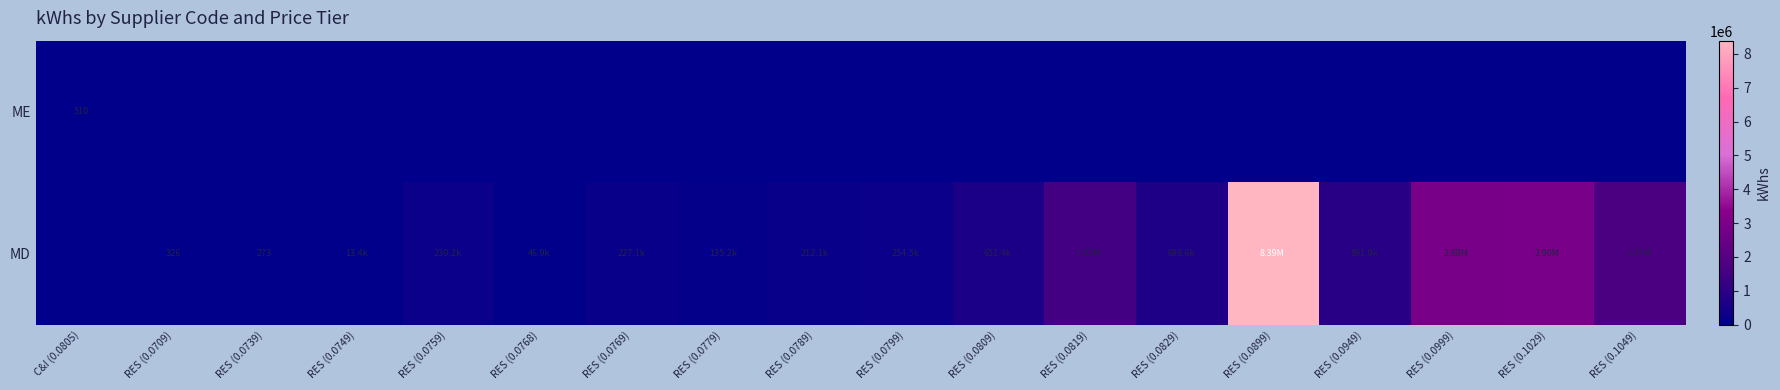

List the series in order of their peak value, highest first.

MD, ME